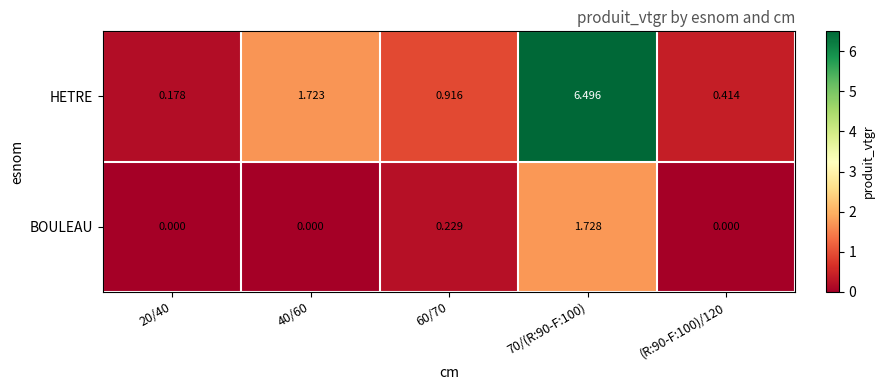

Rank the series by their maximum value, from lowest to highest.

BOULEAU, HETRE